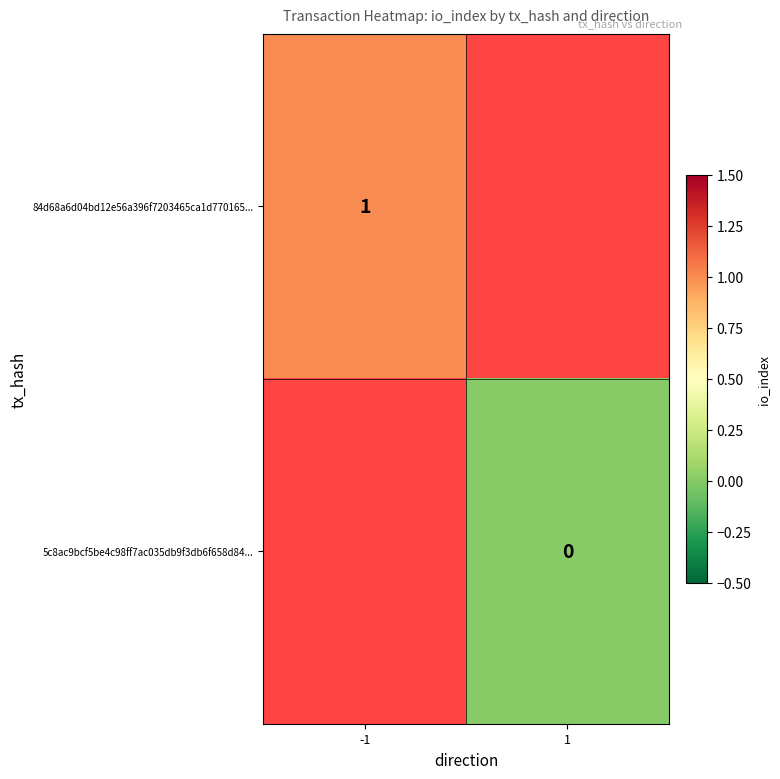

True or false: 84d68a6d04bd12e56a396f7203465ca1d770165... has a value of 2 at -1.

False